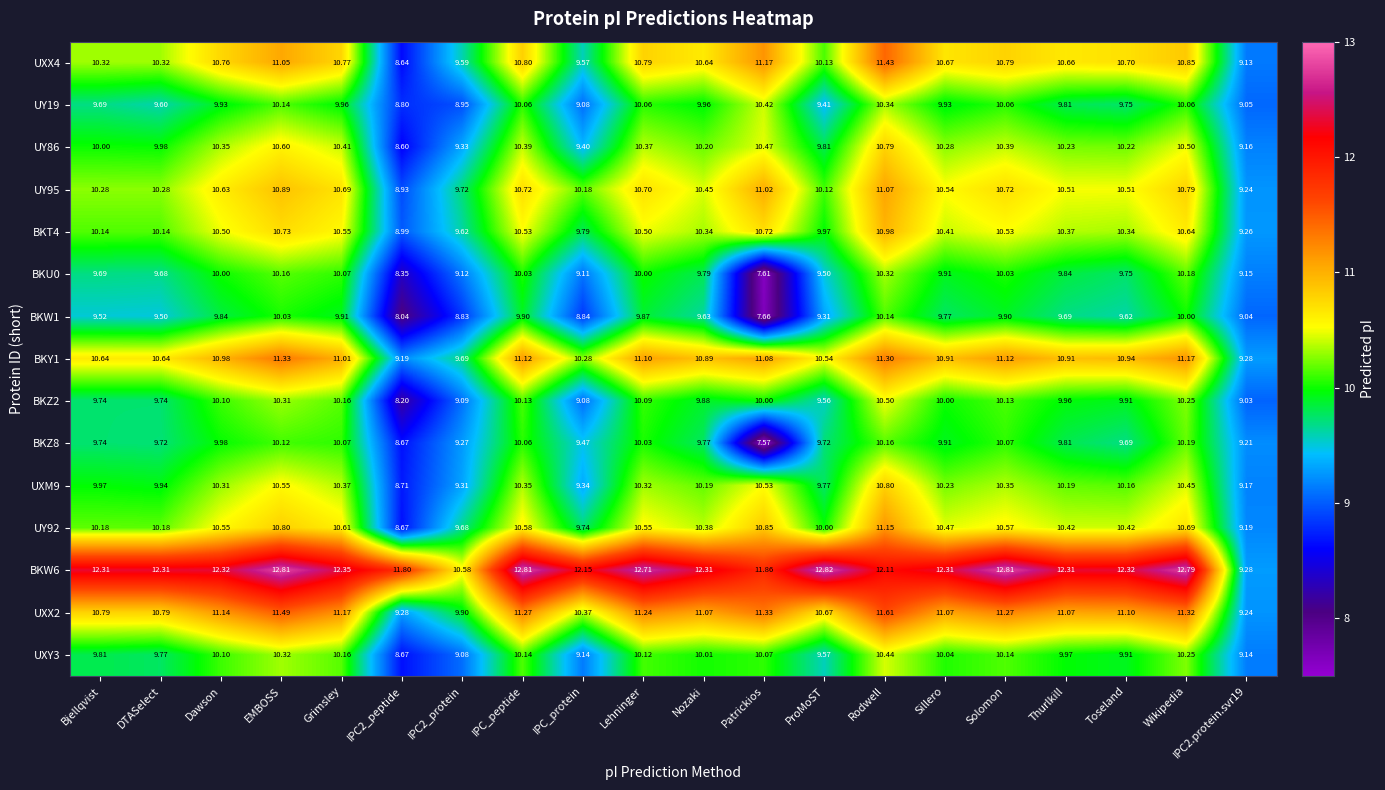

Which category has the highest value across all series?

ProMoST